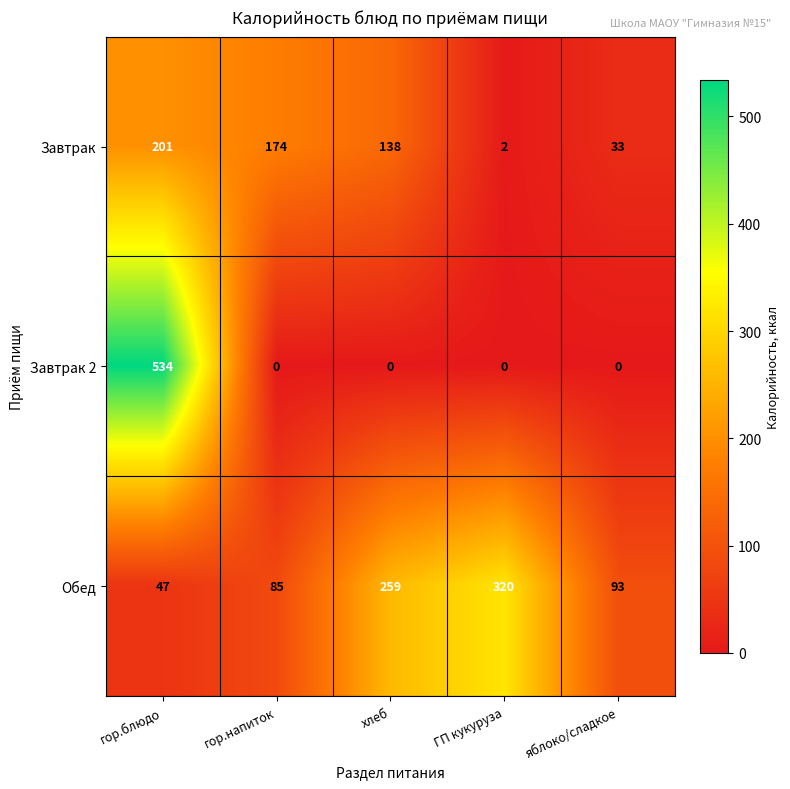

Is the value of Обед at хлеб greater than the value of Завтрак at гор.блюдо?

Yes